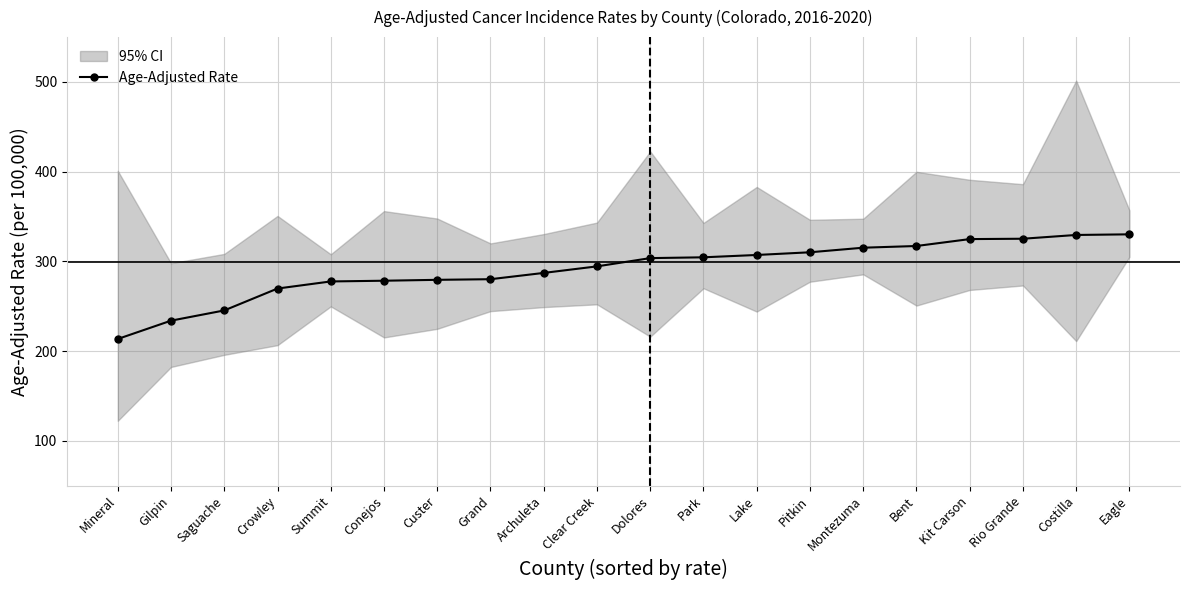

Reading left to right, extract all data points from this chart.

Mineral=213.6	Gilpin=234.0	Saguache=245.4	Crowley=269.8	Summit=277.7	Conejos=278.5	Custer=279.5	Grand=280.2	Archuleta=287.2	Clear Creek=294.5	Dolores=303.7	Park=304.6	Lake=307.2	Pitkin=310.2	Montezuma=315.3	Bent=317.2	Kit Carson=324.9	Rio Grande=325.3	Costilla=329.5	Eagle=330.2